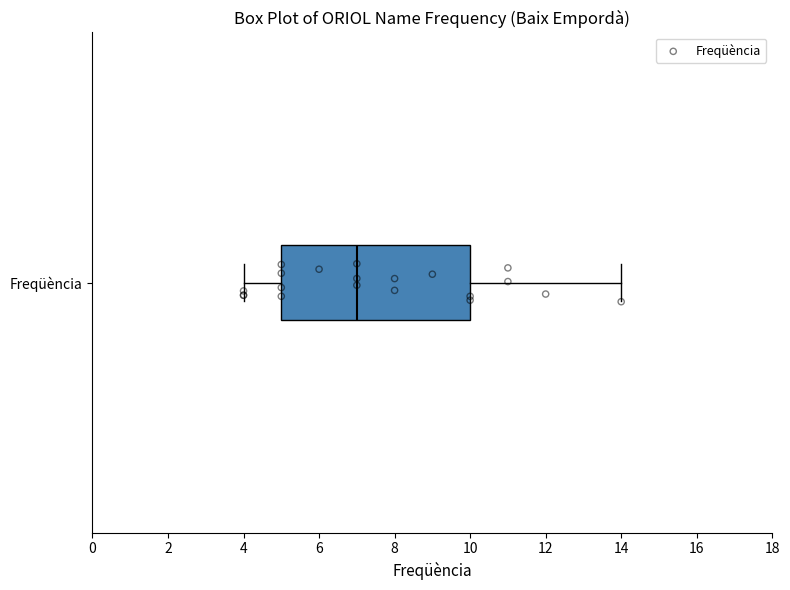

Transcribe this box plot: give where the median line is, the range the box spans, and where the two whiskers end, as read against the x-axis. The values are not printed on the chart, so give them approximately, as read against the axis.

median 7, box 5 to 10, whiskers 4 to 14